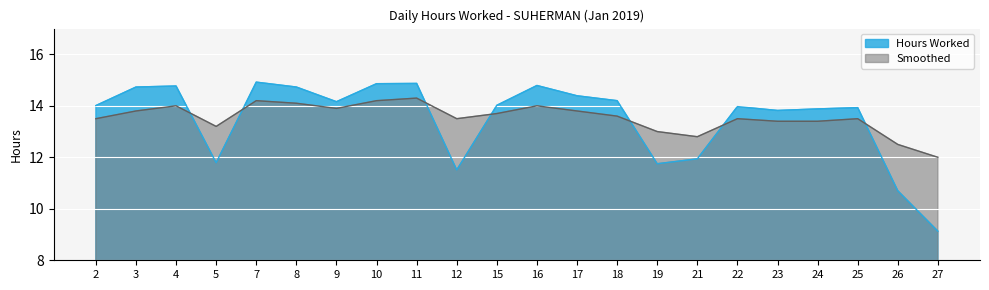

At which label does Hours Worked first exceed 14?

2